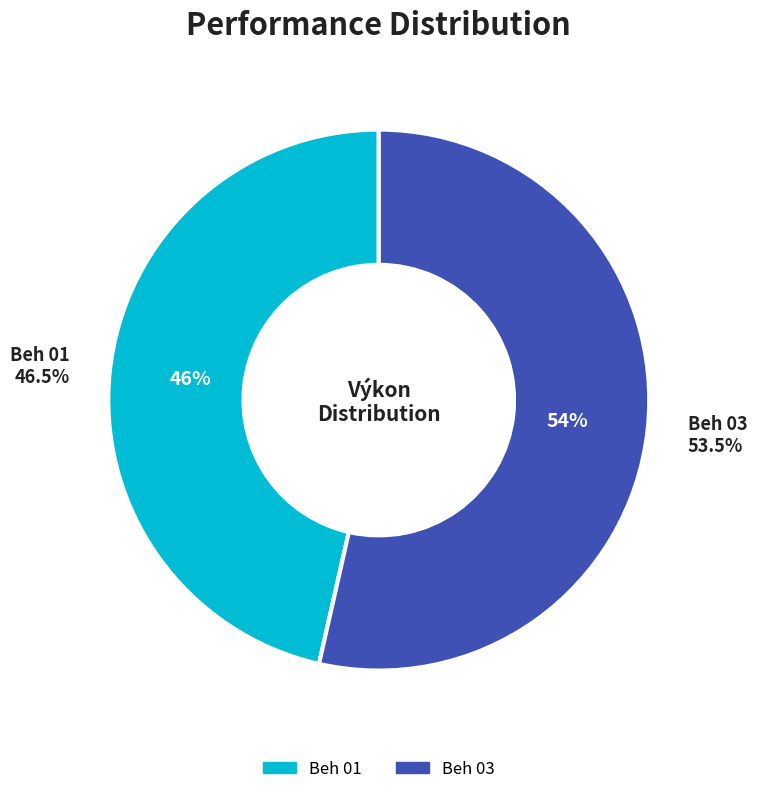

To the nearest percent, what percentage of the pie is Beh 01?

46%